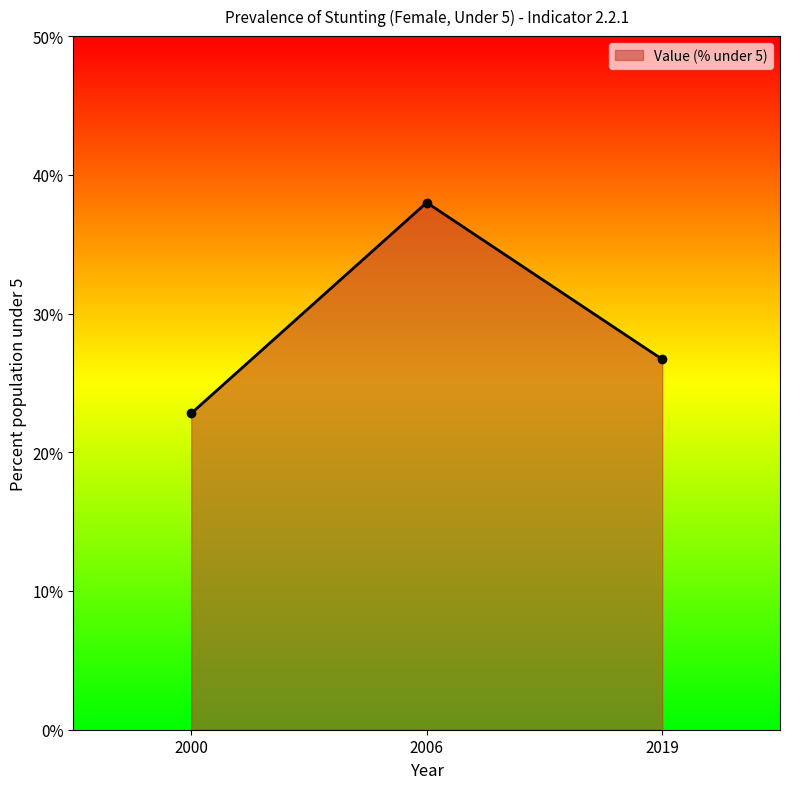

Reading left to right, transcribe all the data shown in this chart.

2000=22.8	2006=38.0	2019=26.7